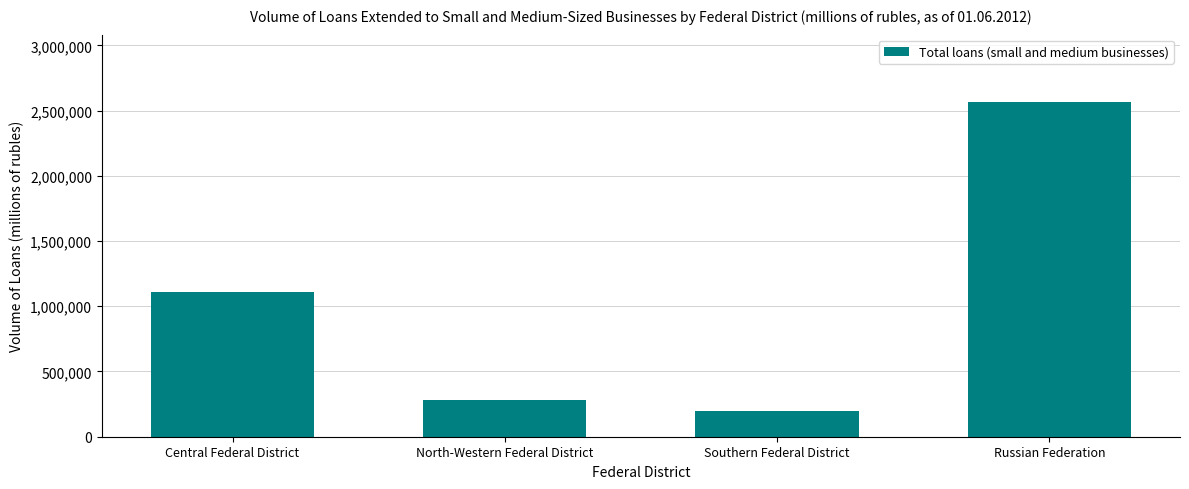

Between North-Western Federal District and Russian Federation, which is larger?

Russian Federation